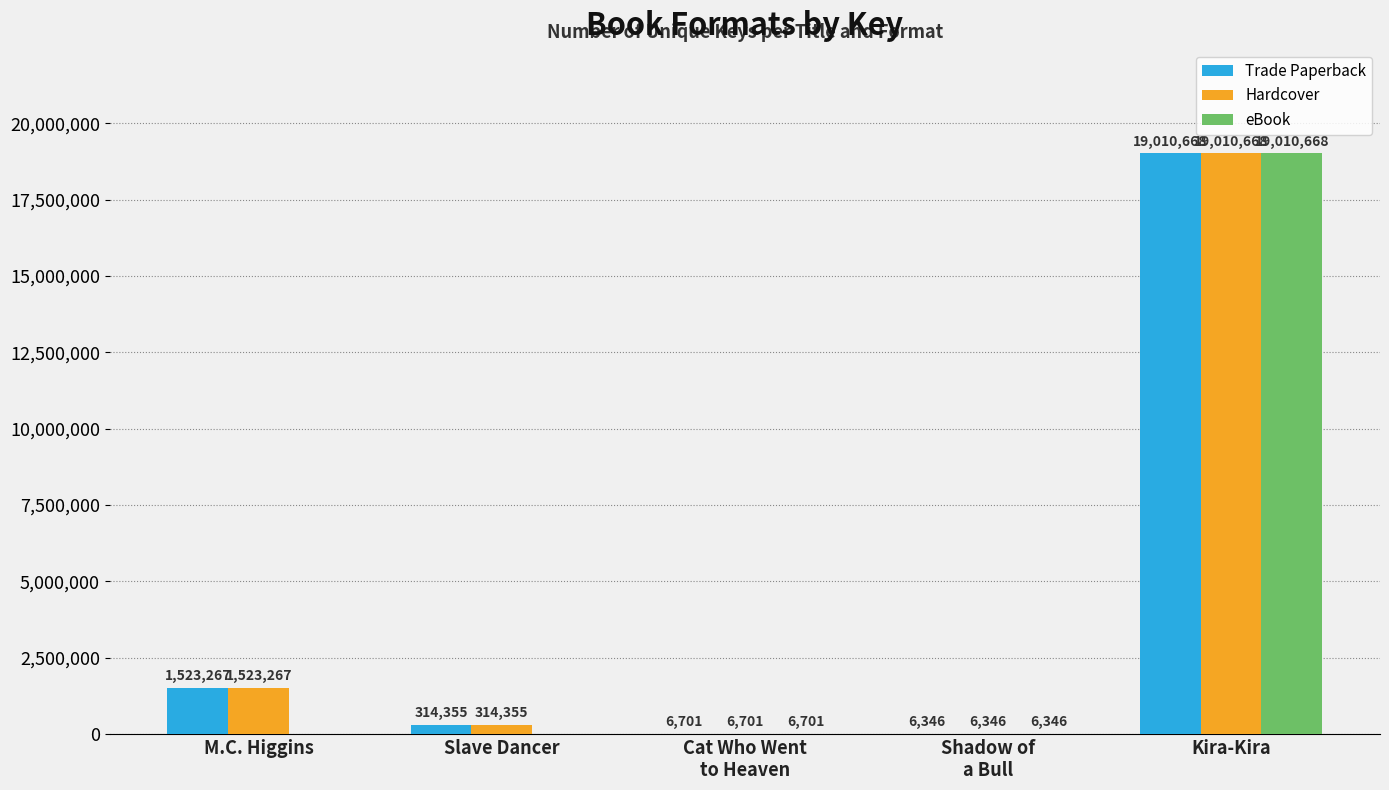

Which series has the largest range (max minus min)?

eBook